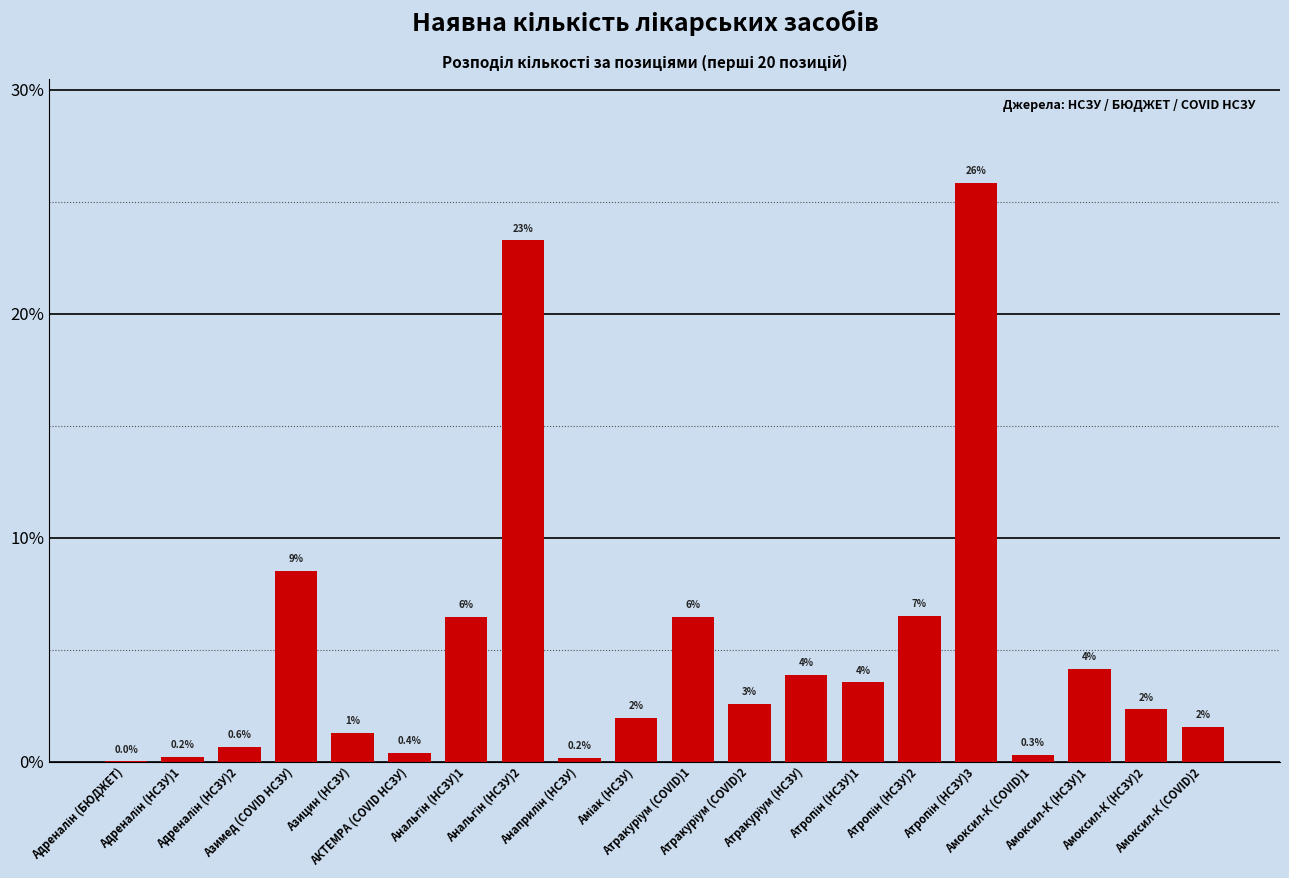

What is the value of the 6th bar from the left?

0.4